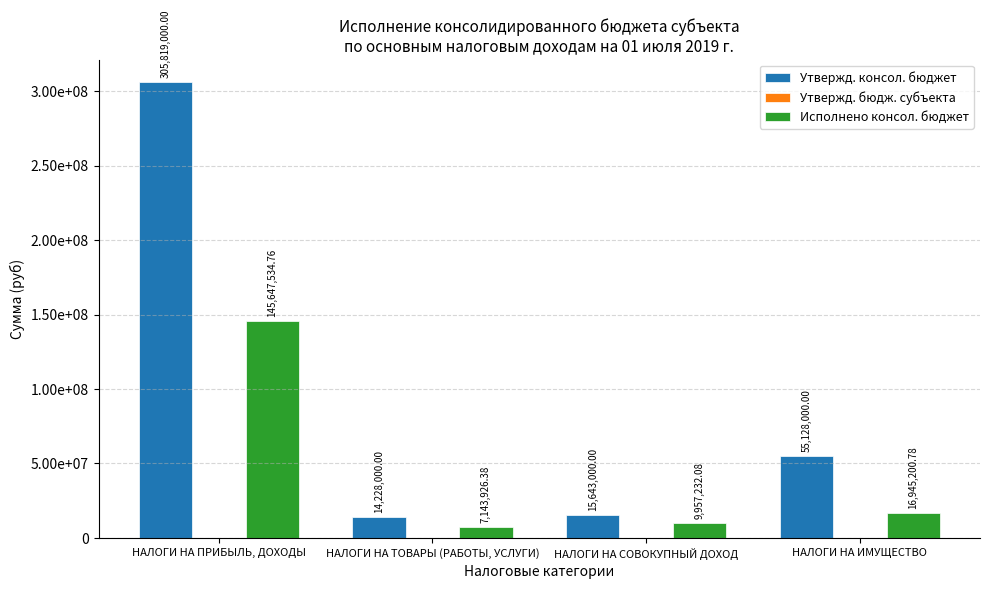

How many groups of bars are there?

4